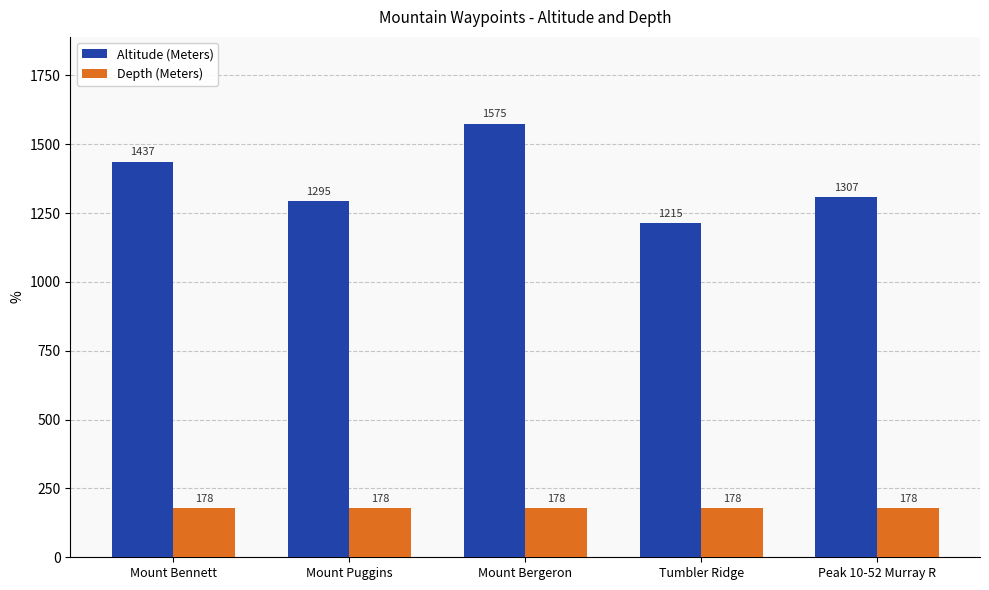

What is the approximate value of Altitude (Meters) at Mount Puggins, to the nearest 5?

1295